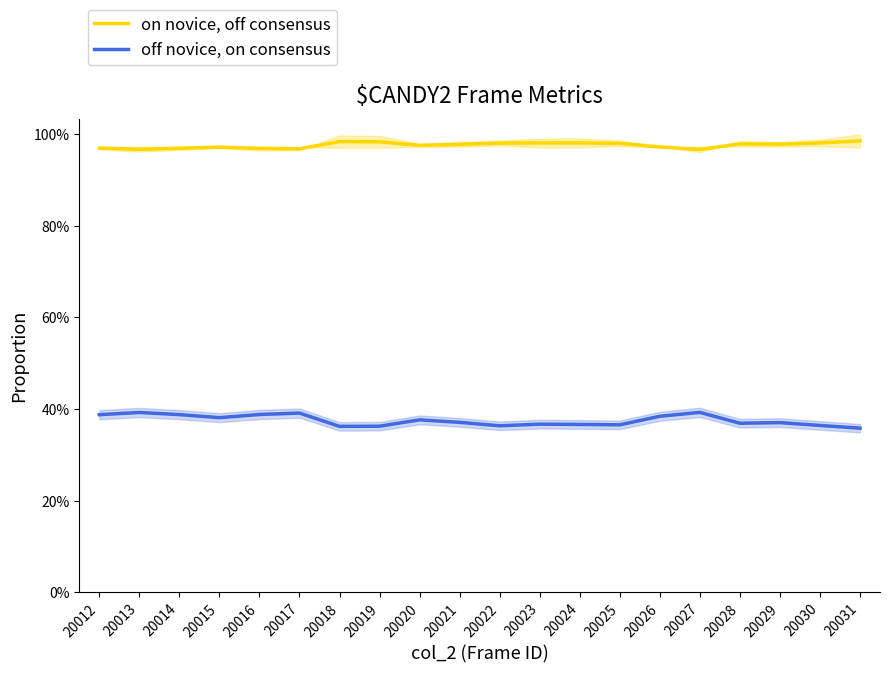

Read the off novice, on consensus value at 20017.

0.4